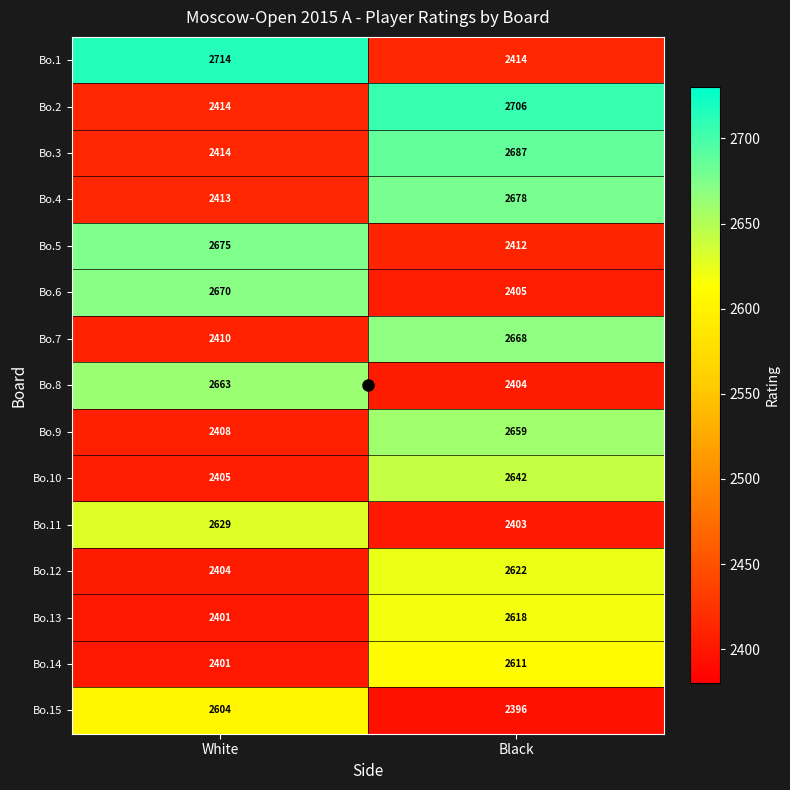

Which category has the lowest value across all series?

Black